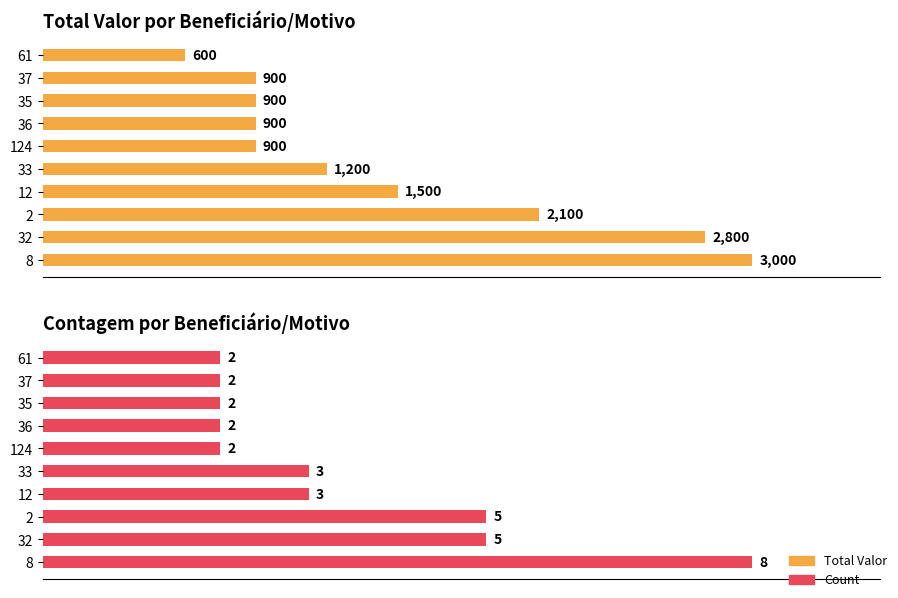

Count the Total Valor values in the range 900 to 2100.

7